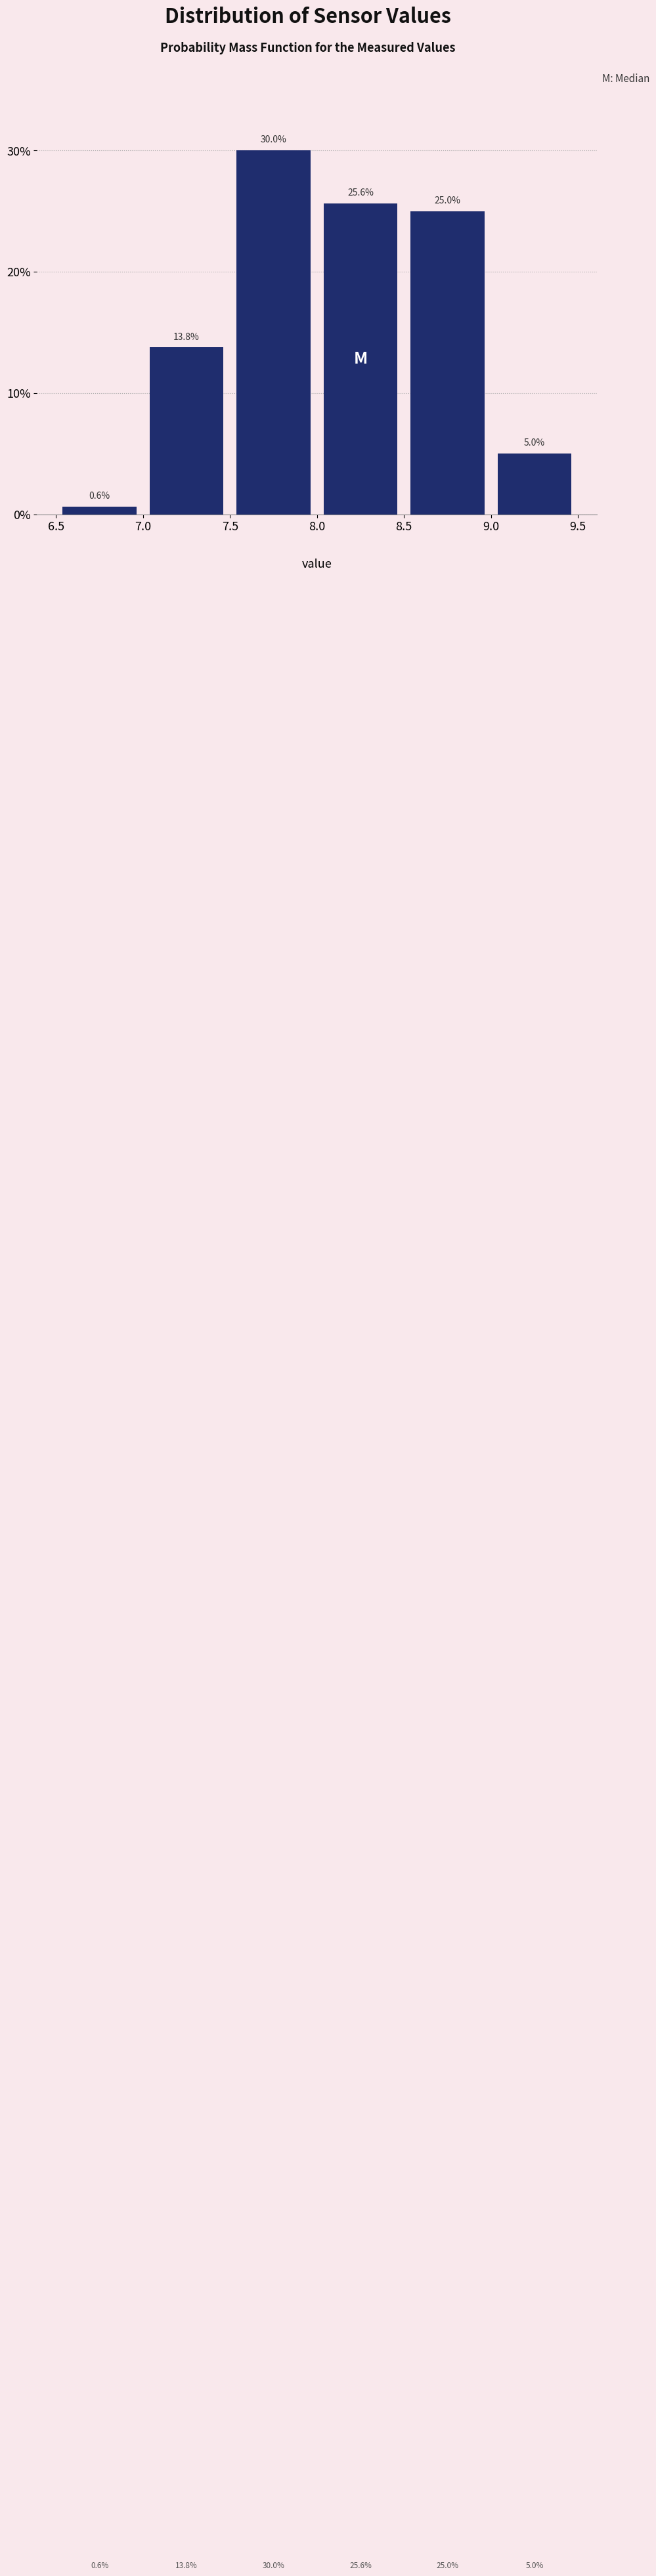

Which range on the x-axis has the tallest bar?

7.5 to 8.0